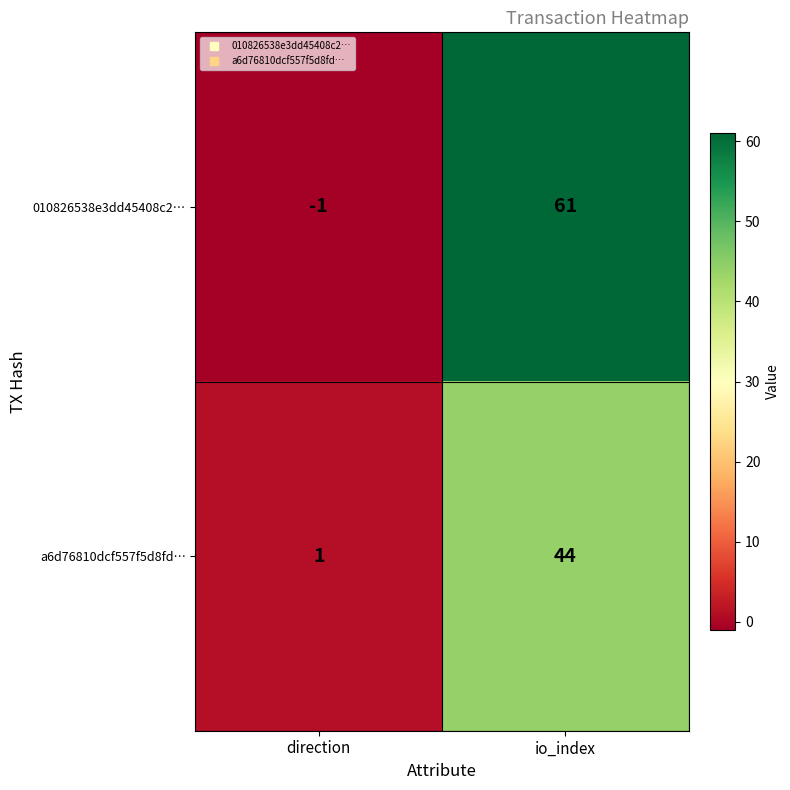

True or false: a6d76810dcf557f5d8fd… has a value of 0 at direction.

False